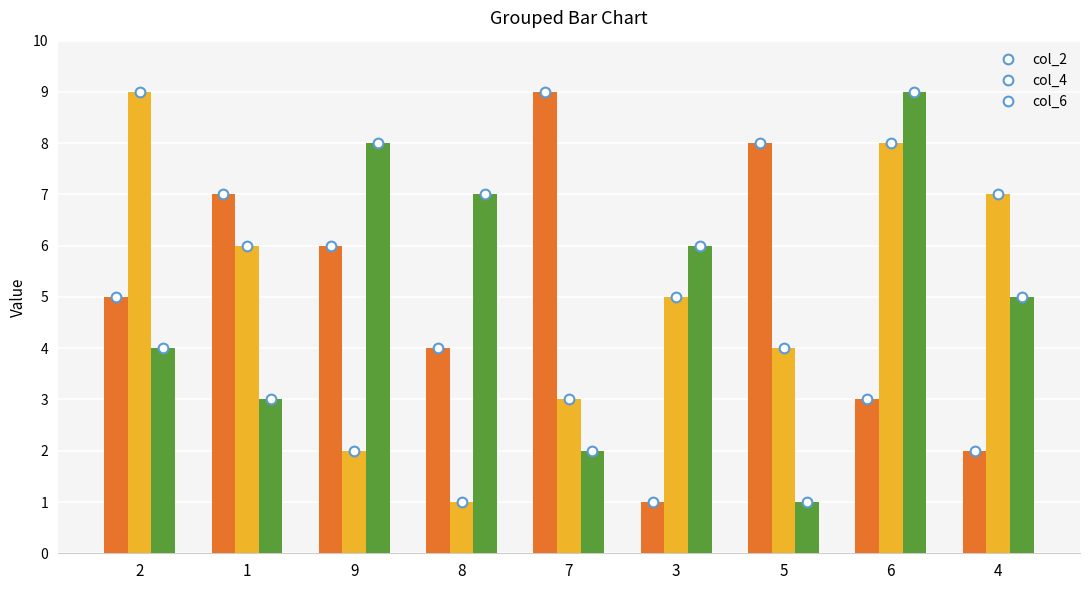

What is the approximate value of col_2 at 2?

5